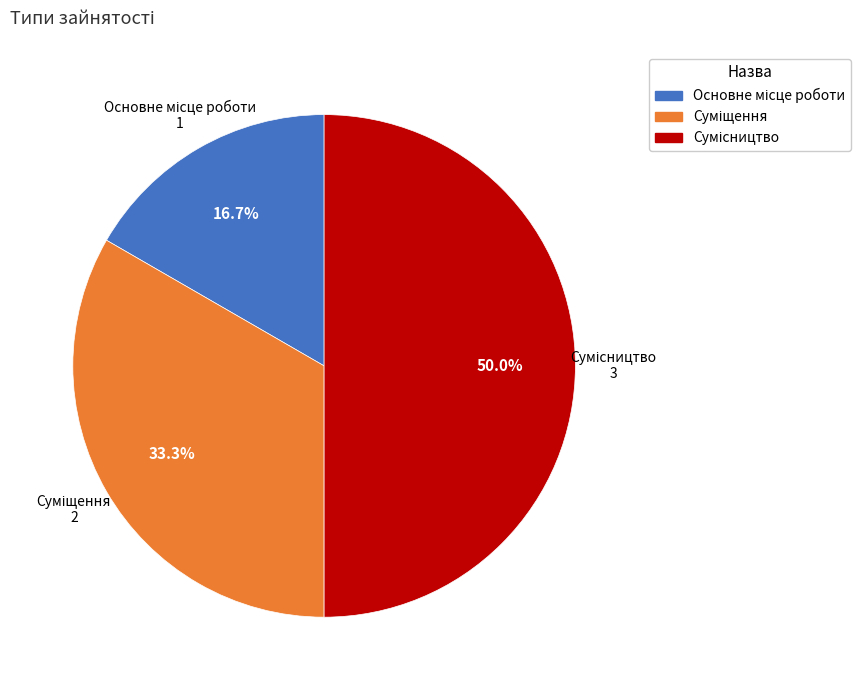

How many slices are in this pie chart?

3